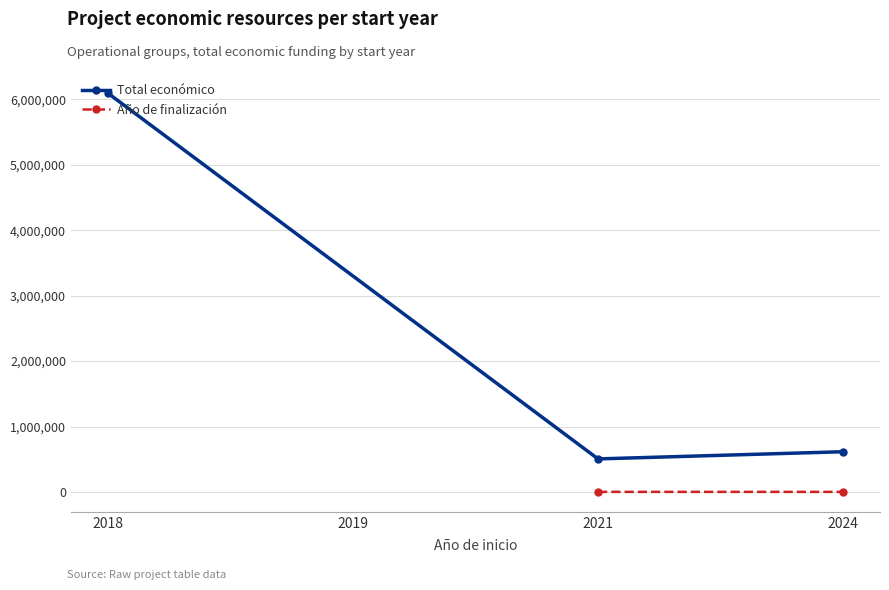

What is the greatest value displayed?

6097171